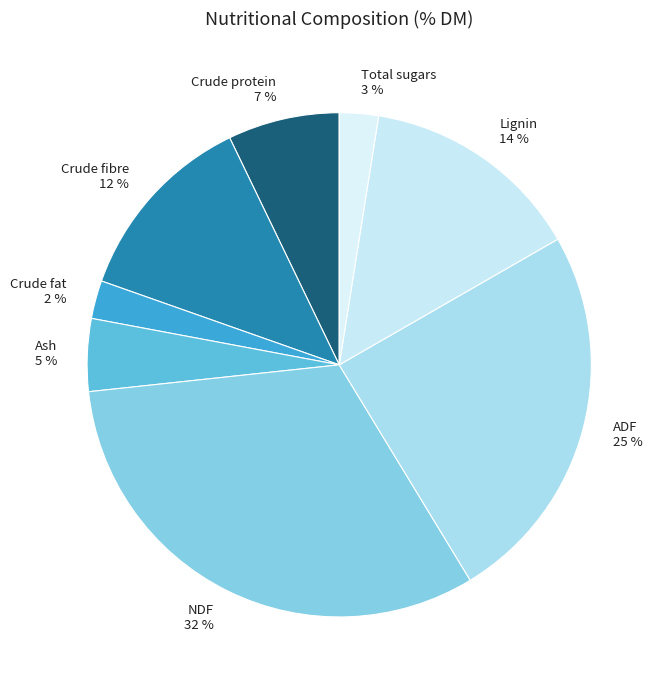

What percentage is the NDF slice, to the nearest percent?

32%